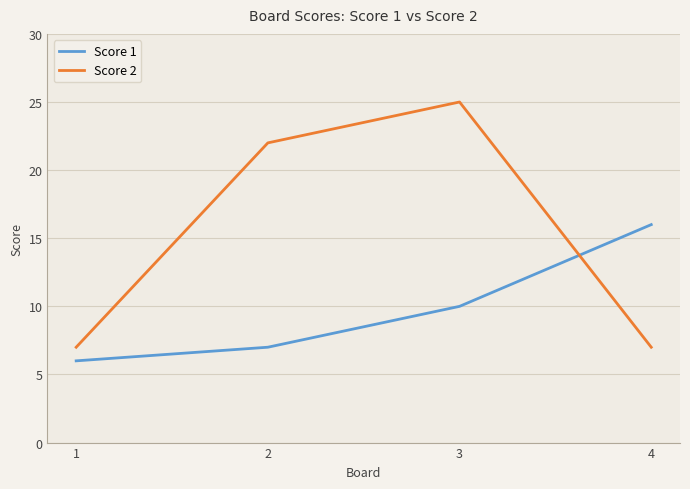

What is the approximate value of Score 2 at 4, to the nearest 5?

5